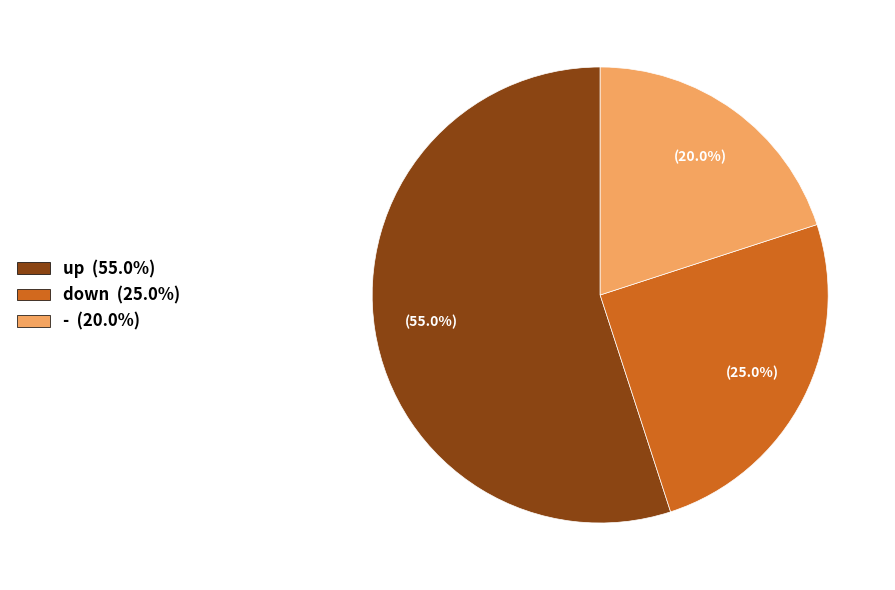

True or false: - accounts for 33% of the total.

False